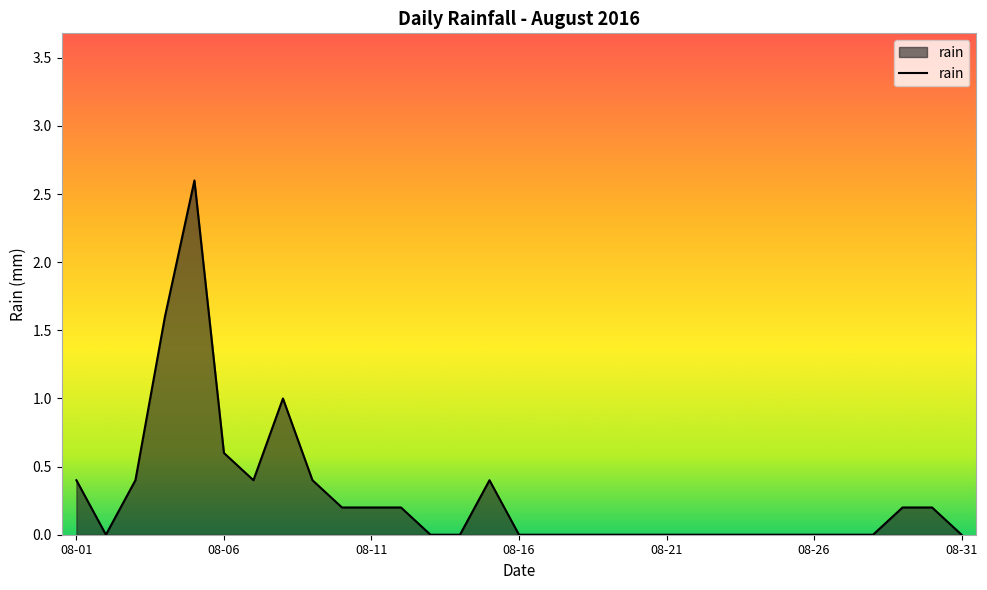

What is the maximum value shown in the chart?

2.6